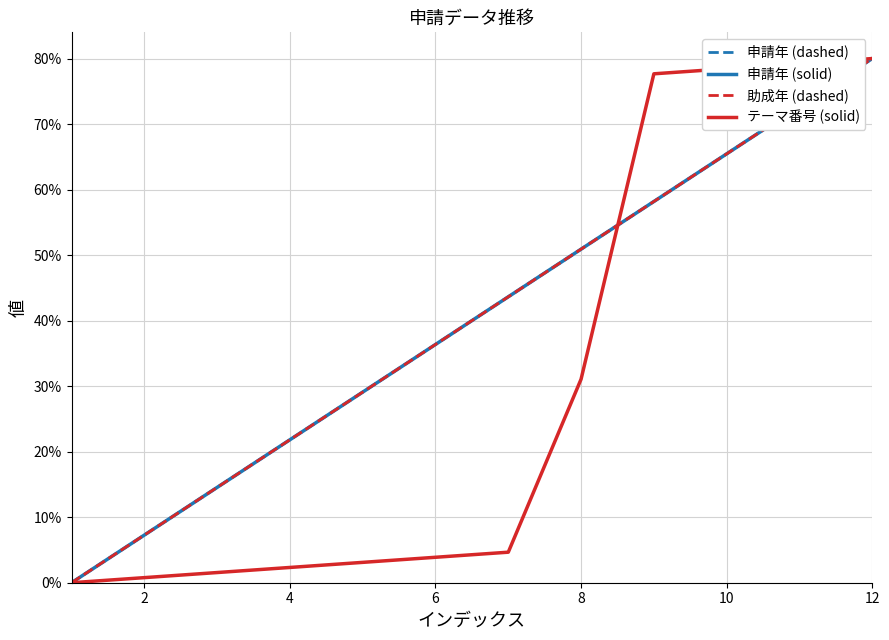

Does the chart have visible grid lines?

Yes